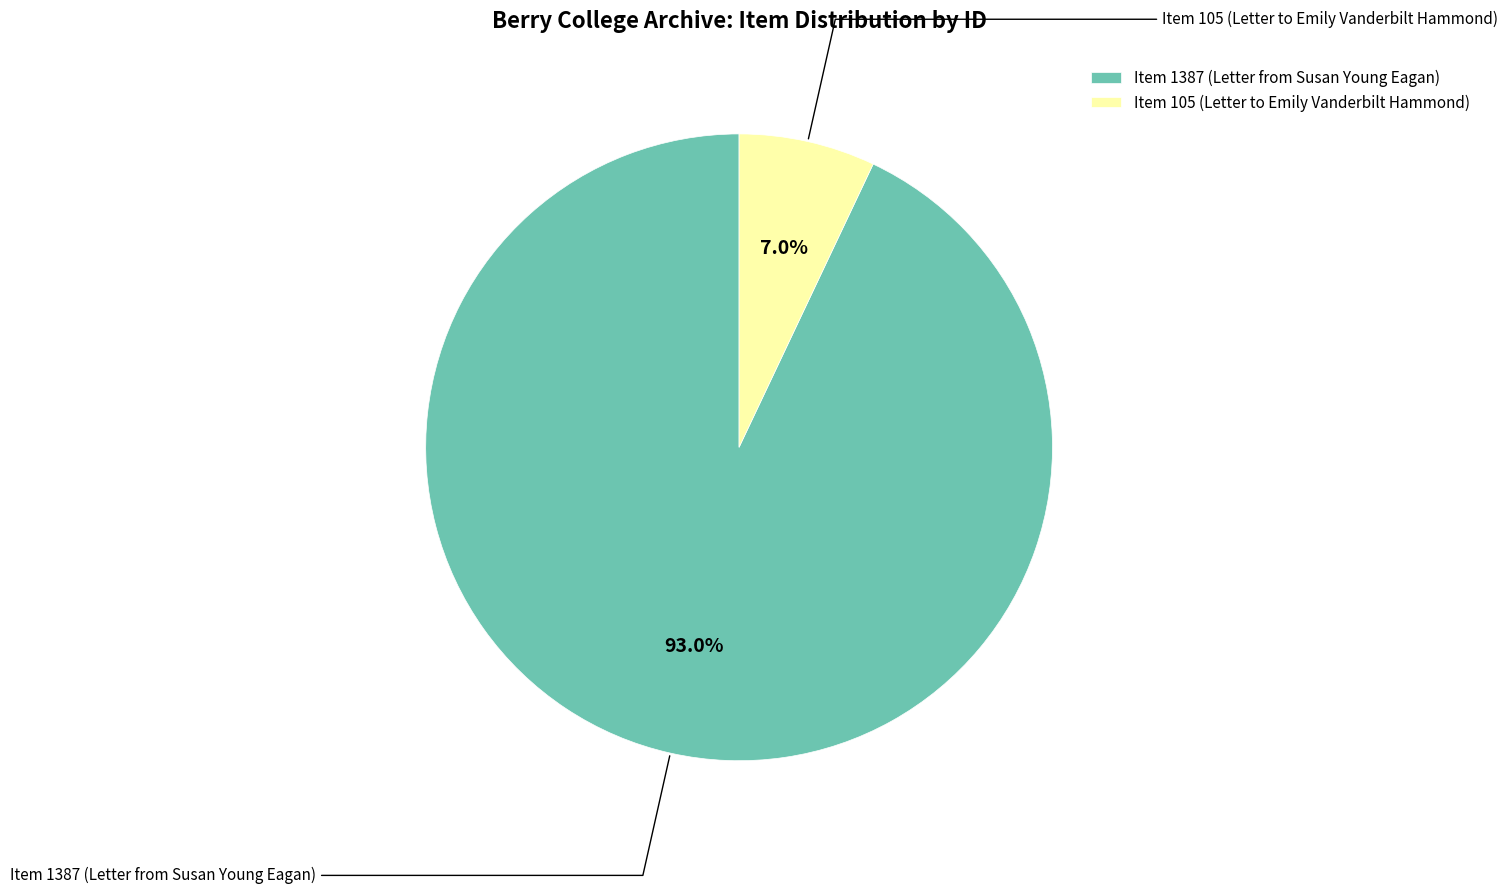

Is Item 1387 (Letter from Susan Young Eagan) the majority of the pie?

Yes